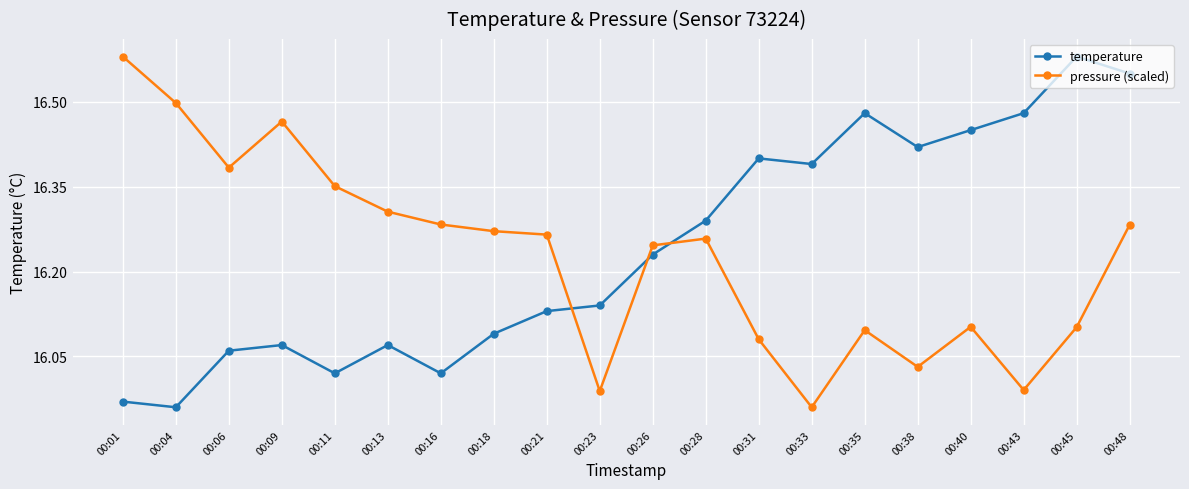

True or false: pressure (scaled) has a value of 16.3 at 00:13.

True